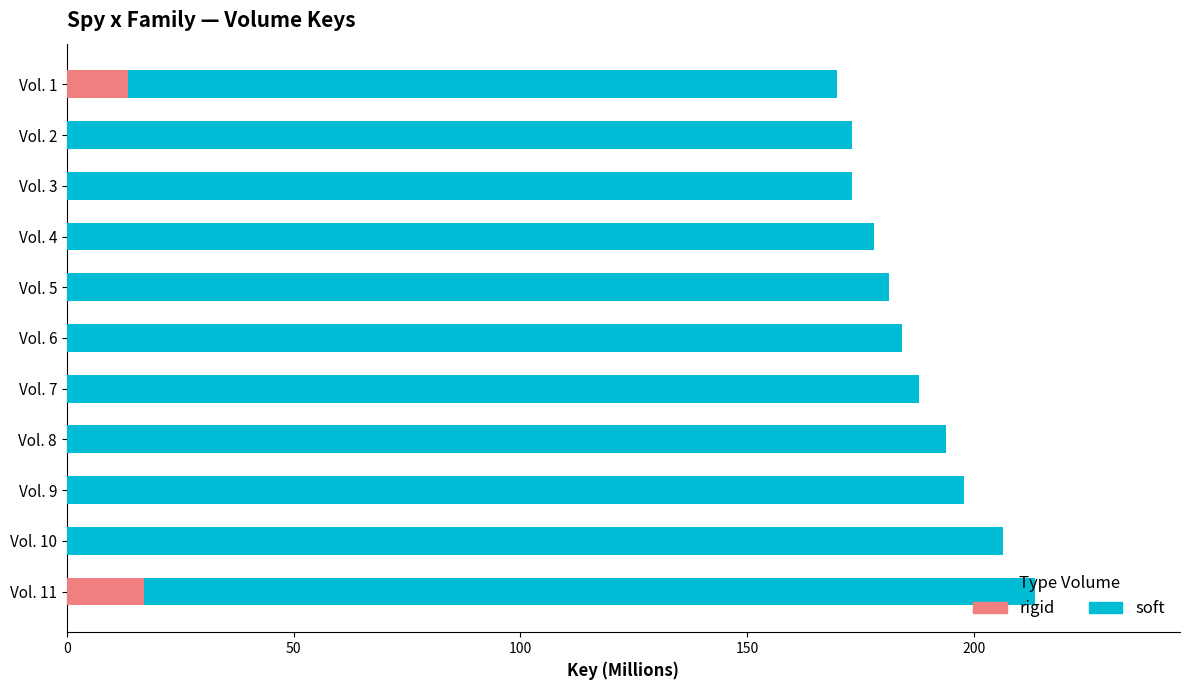

Count the number of data series in this chart.

2